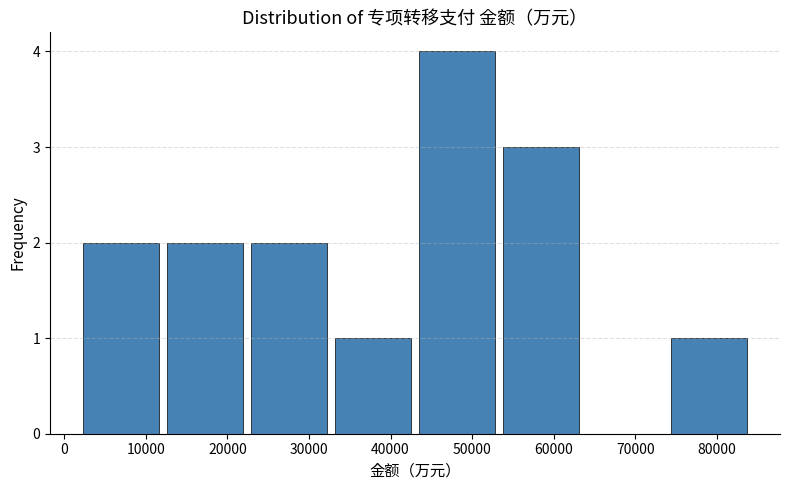

Which range on the x-axis has the tallest bar?

43000 to 53000